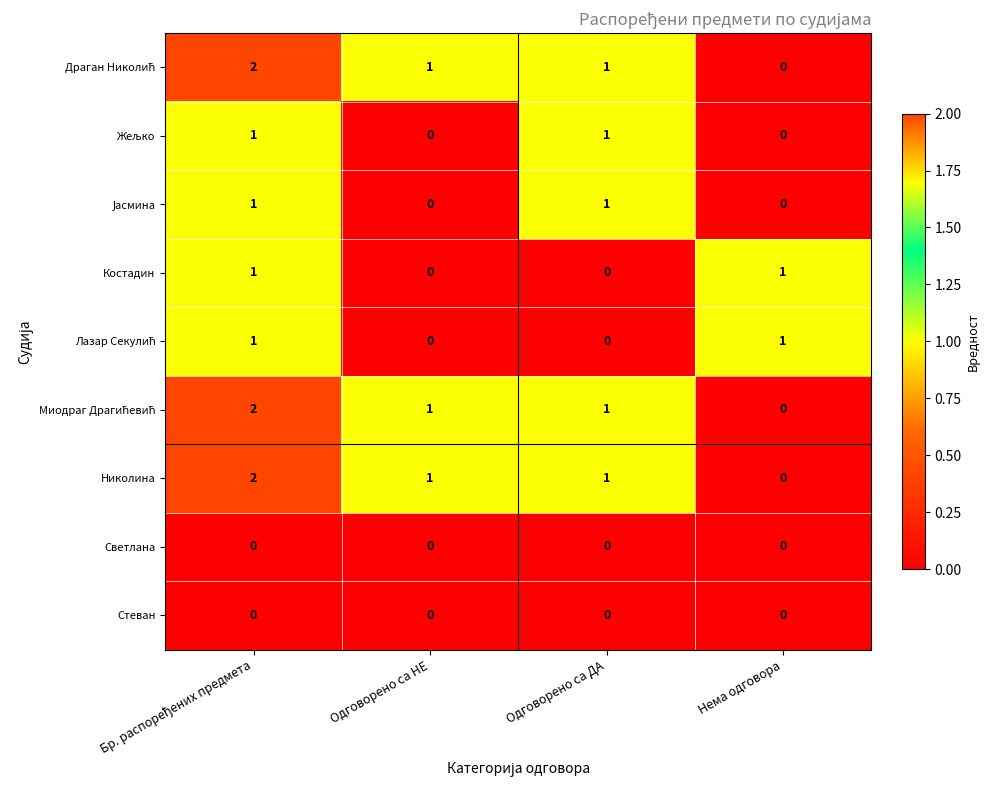

What is the spread (max minus min) of values at Нема одговора?

1